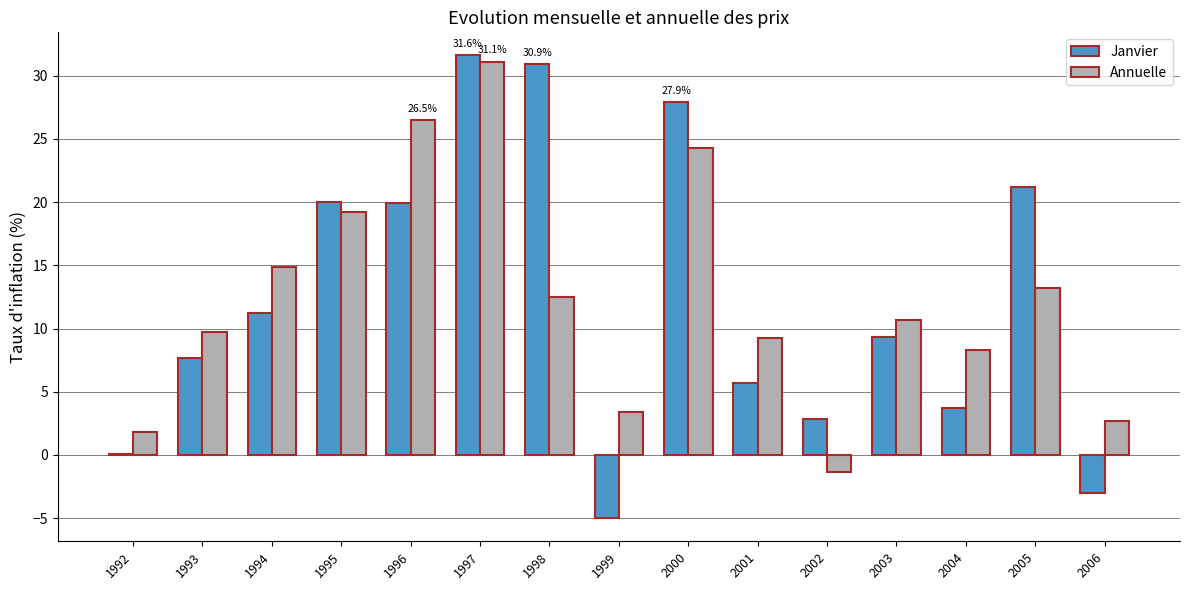

What is the total value across all series at 1994?

26.1